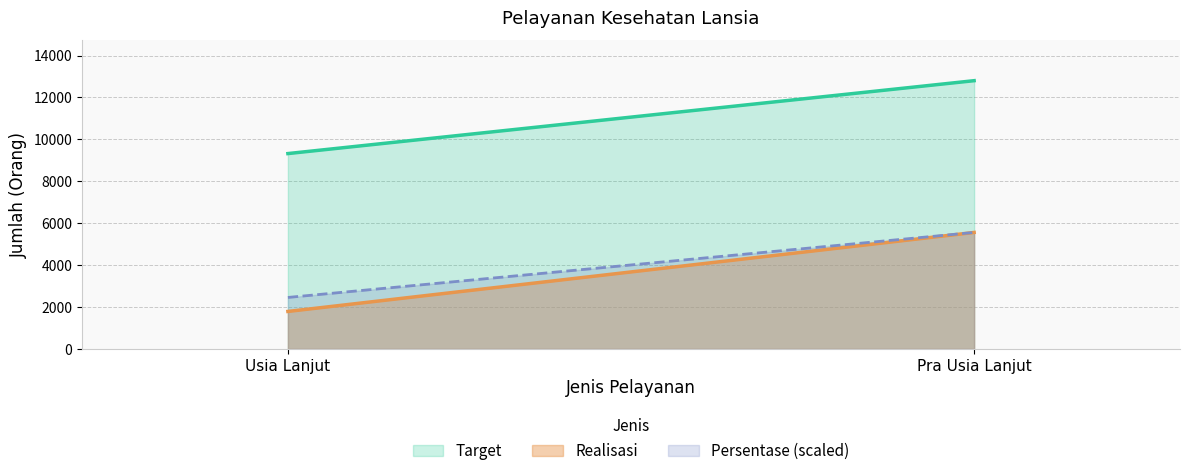

Which series has the largest total across all categories?

Target